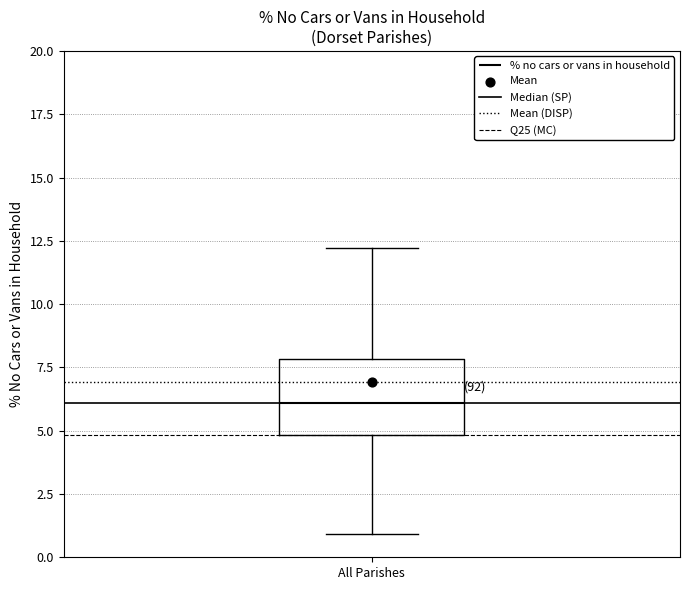

Transcribe this box plot: give where the median line is, the range the box spans, and where the two whiskers end, as read against the y-axis. The values are not printed on the chart, so give them approximately, as read against the axis.

median 6, box 5 to 8, whiskers 1 to 12